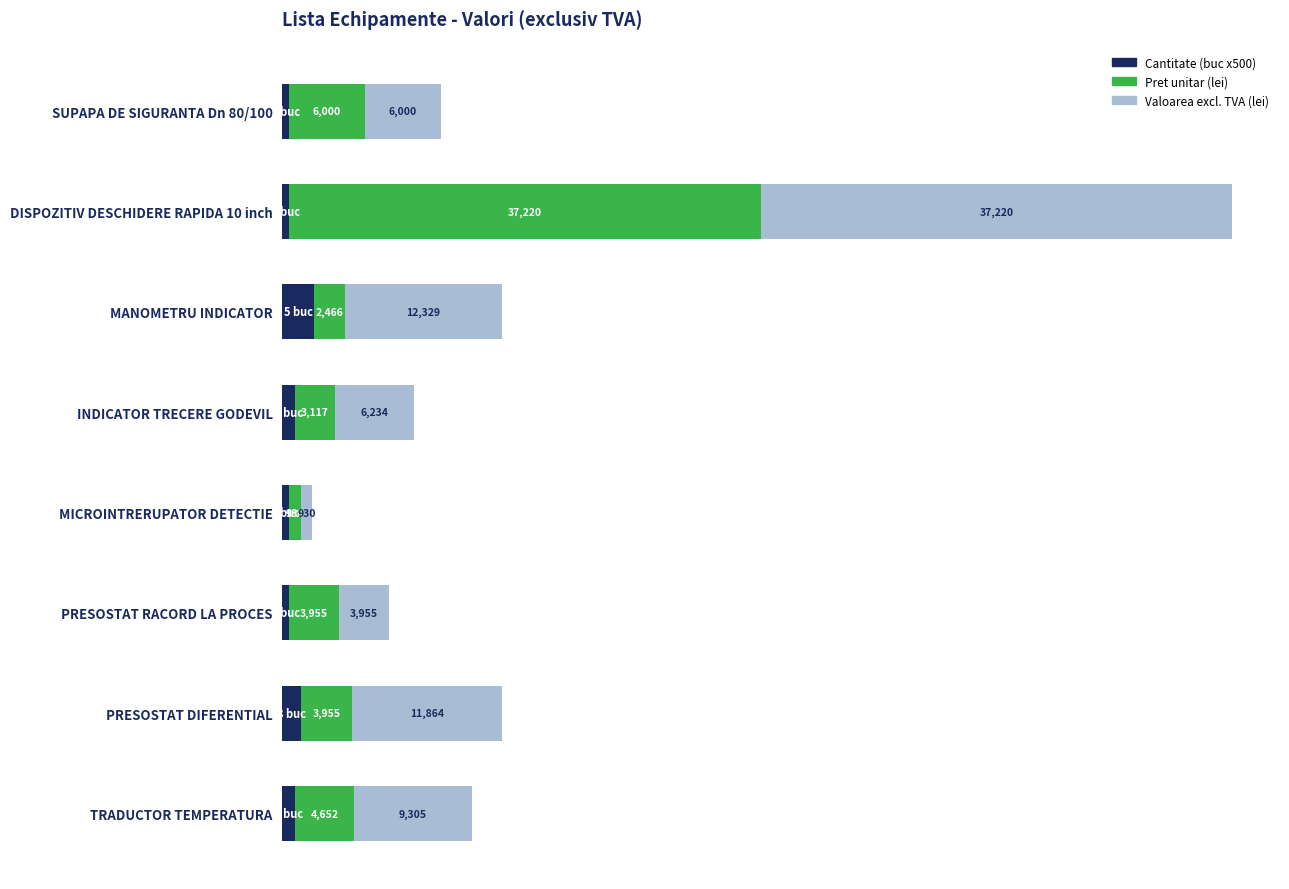

At which category is the sum across all series the highest?

DISPOZITIV DESCHIDERE RAPIDA 10 inch